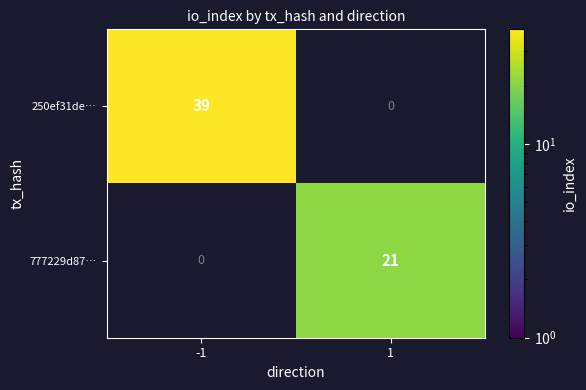

What is the total value across all series at 1?

21